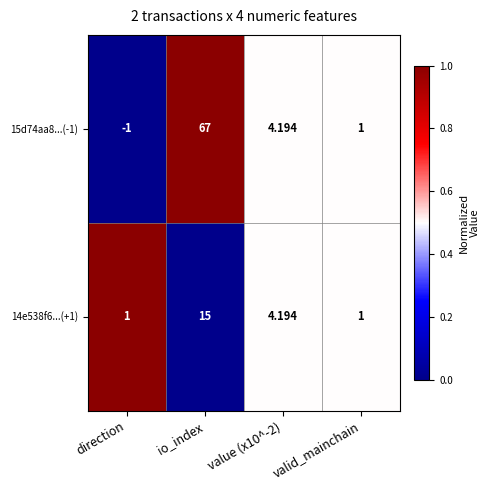

At which label does 14e538f6...(+1) reach its peak?

io_index